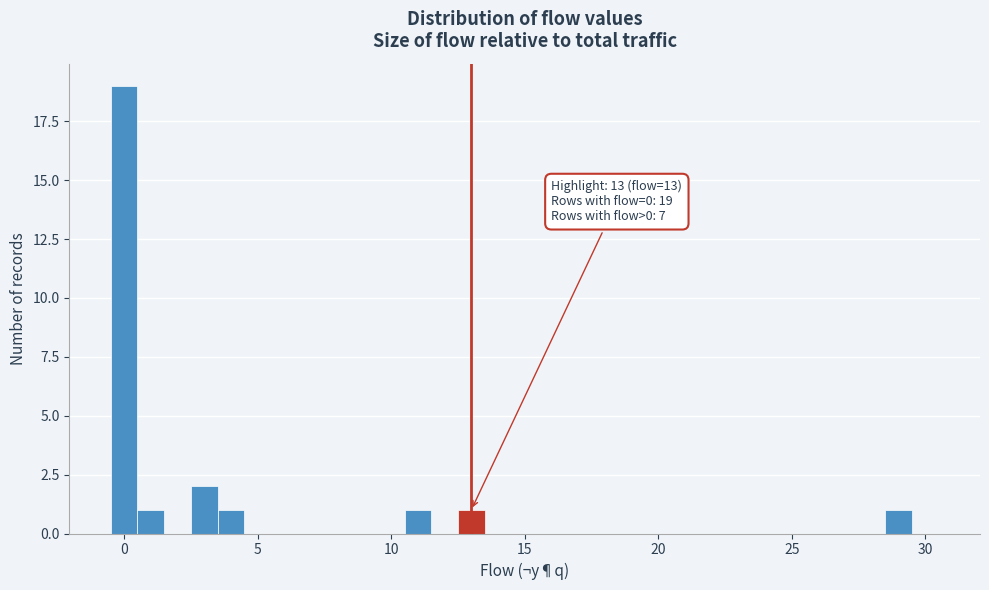

Read against the x-axis, roughly where is the centre of the tallest bar?

0.0